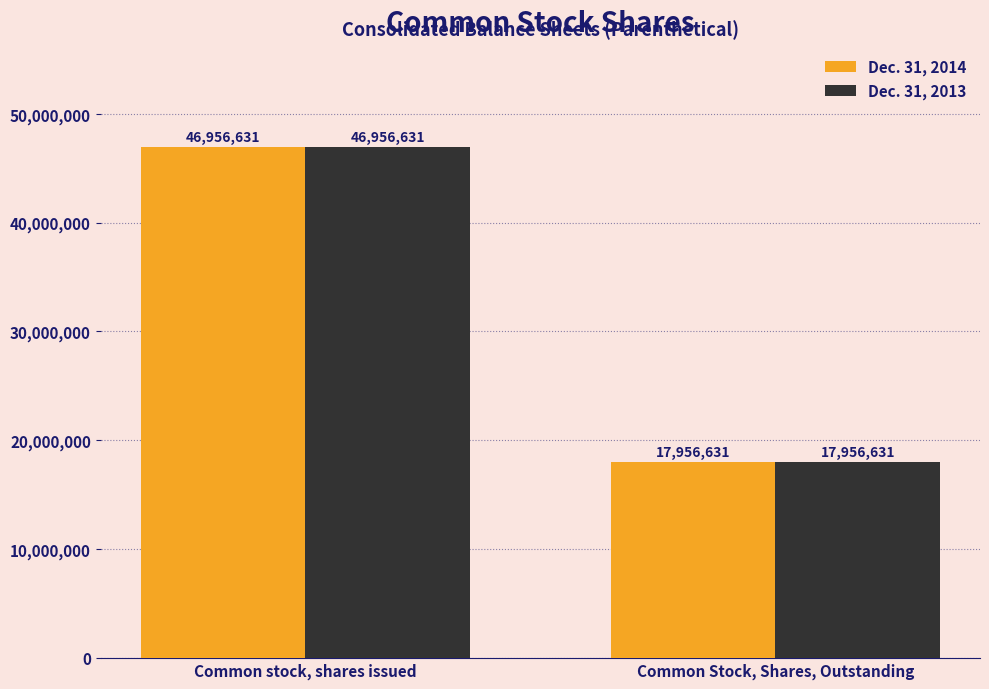

Count the number of categories in the chart.

2